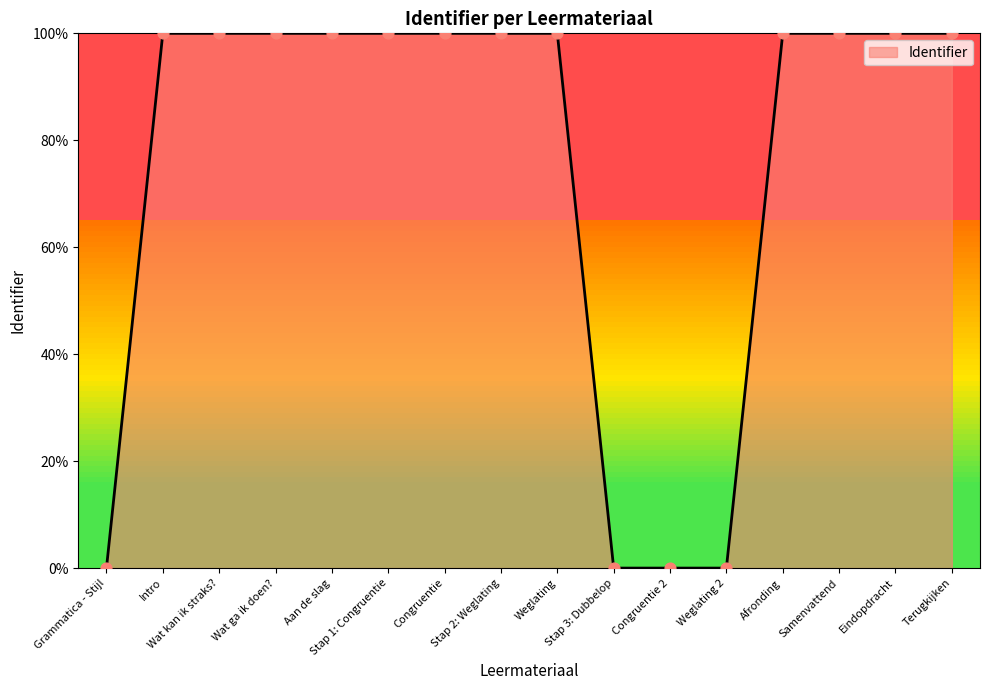

What is the change in value from Grammatica - Stijl to Congruentie?

+100.0